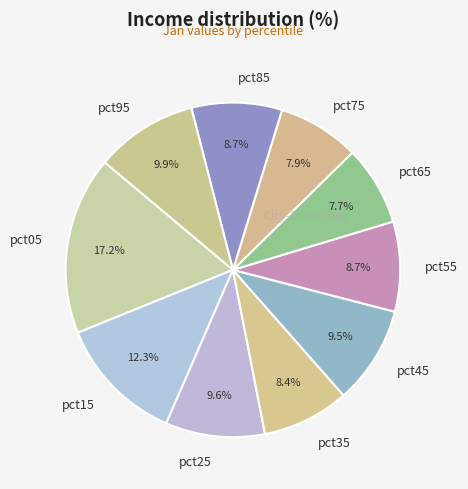

Does pct25 account for over 50% of the chart?

No